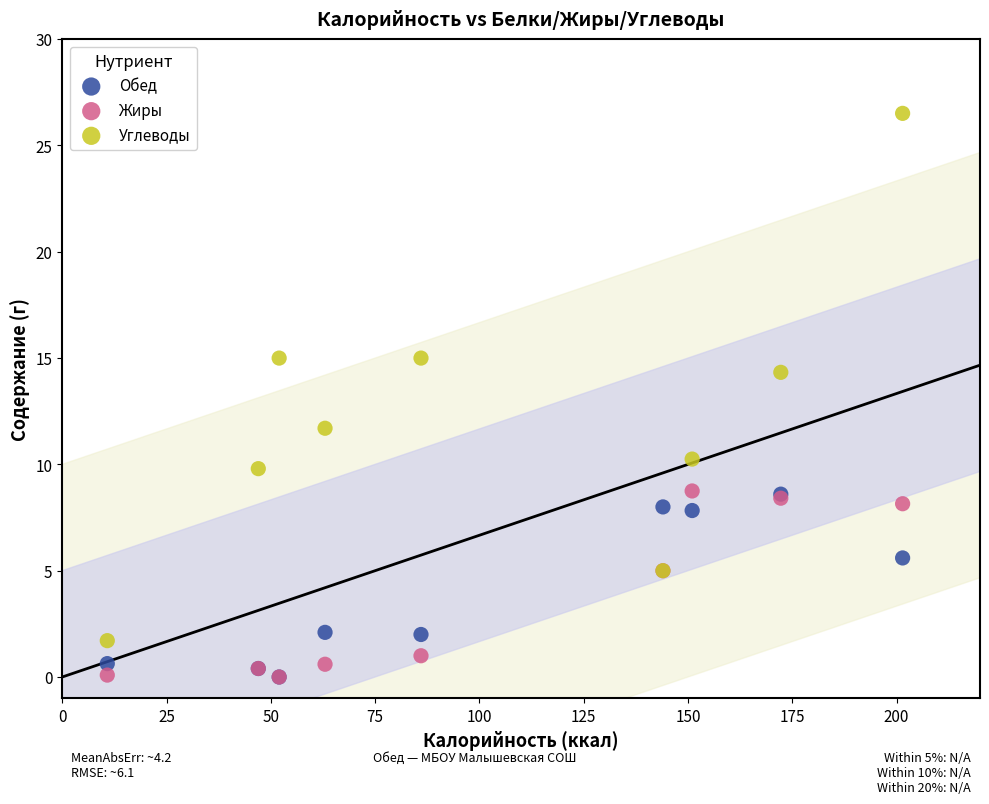

What are all the series names shown in the legend?

Обед, Жиры, Углеводы